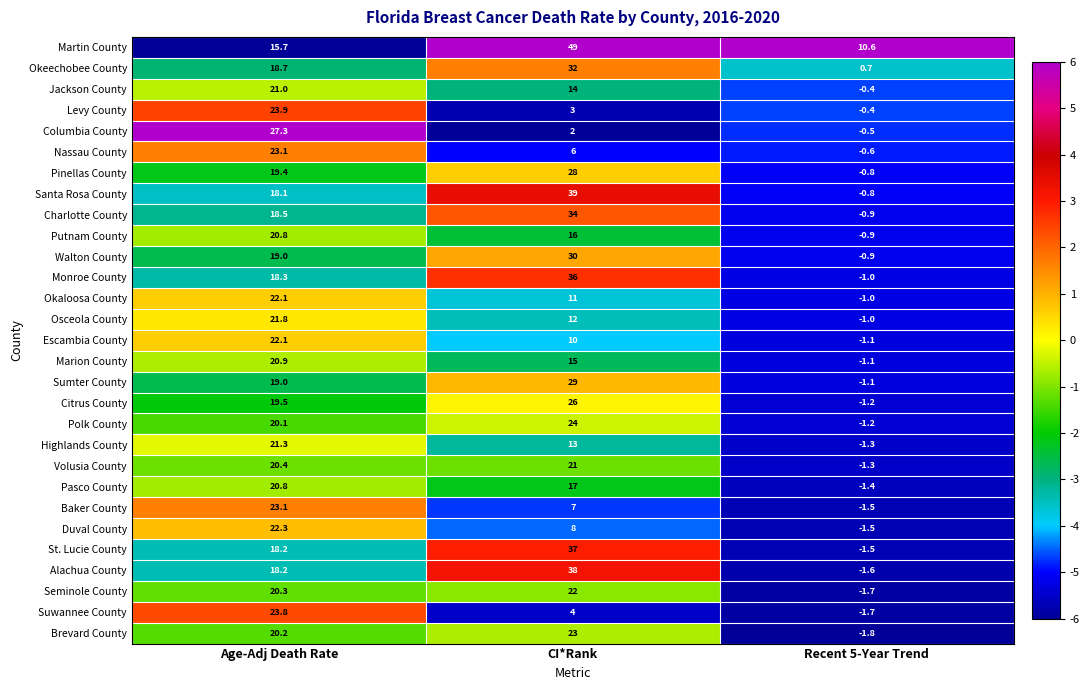

What is the sum of all Columbia County values?

28.8